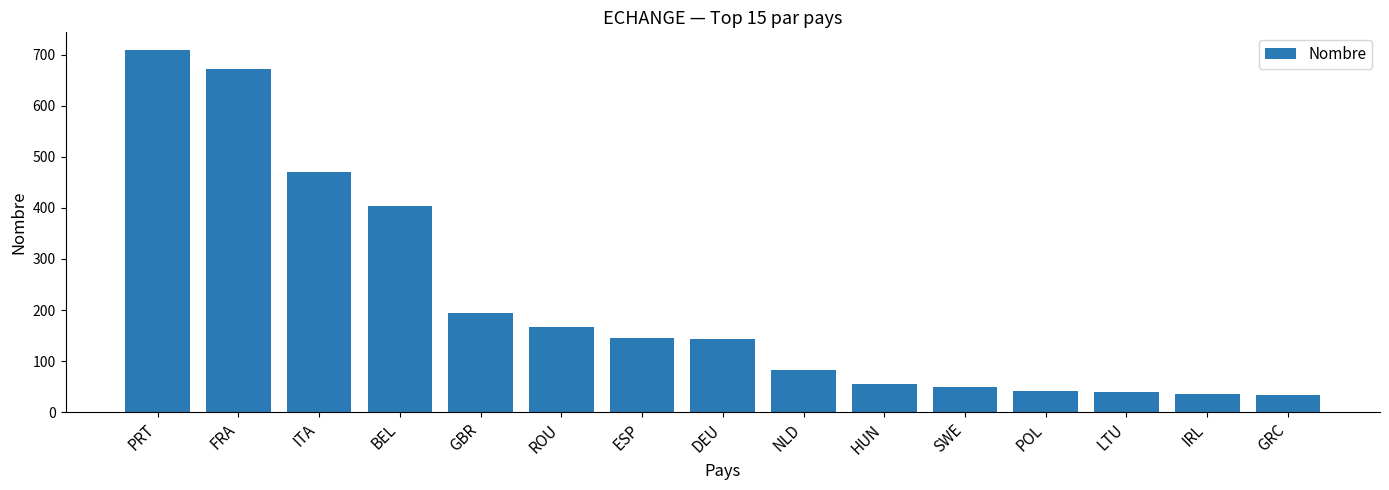

The chart shows a value of 166 at ROU. True or false?

True